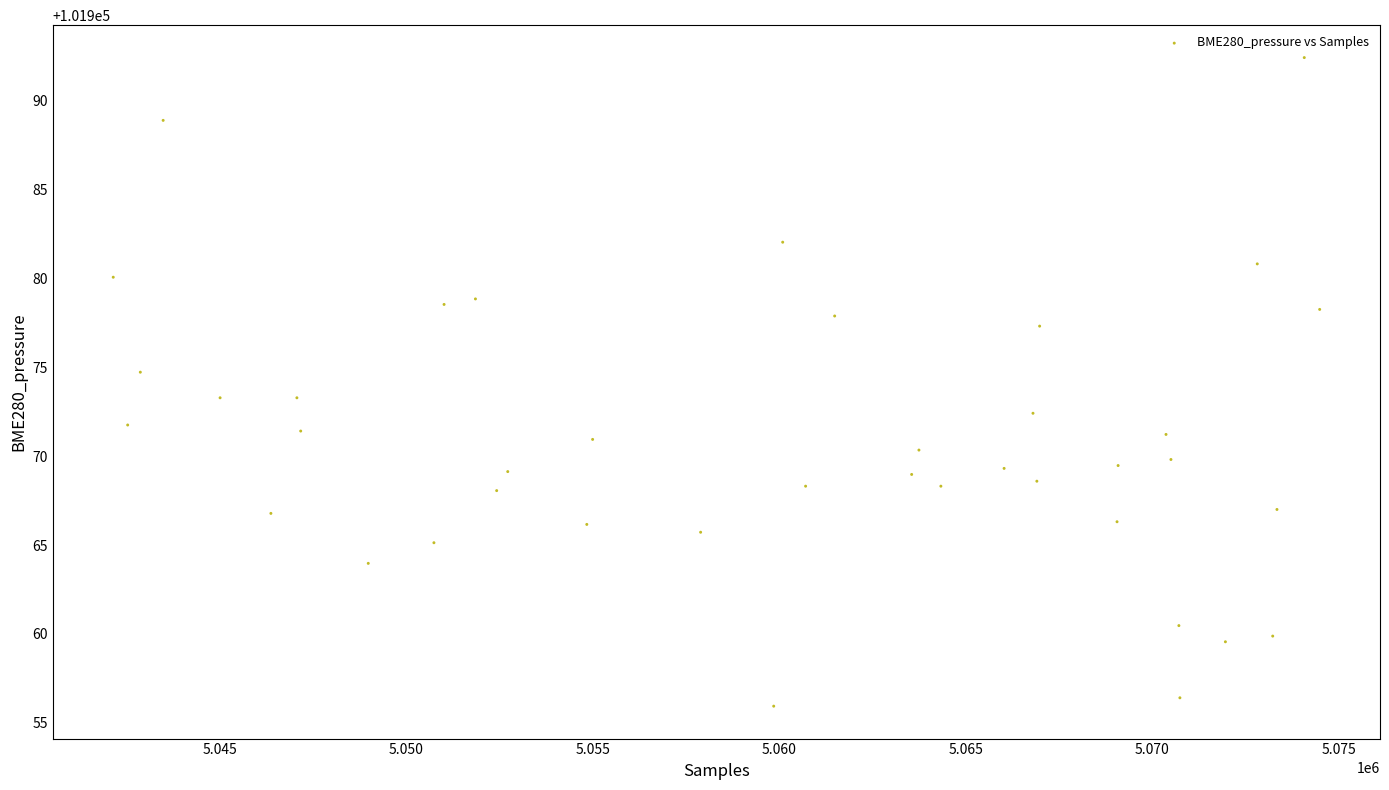

What is the range of X values (max minus min)?

32339.0